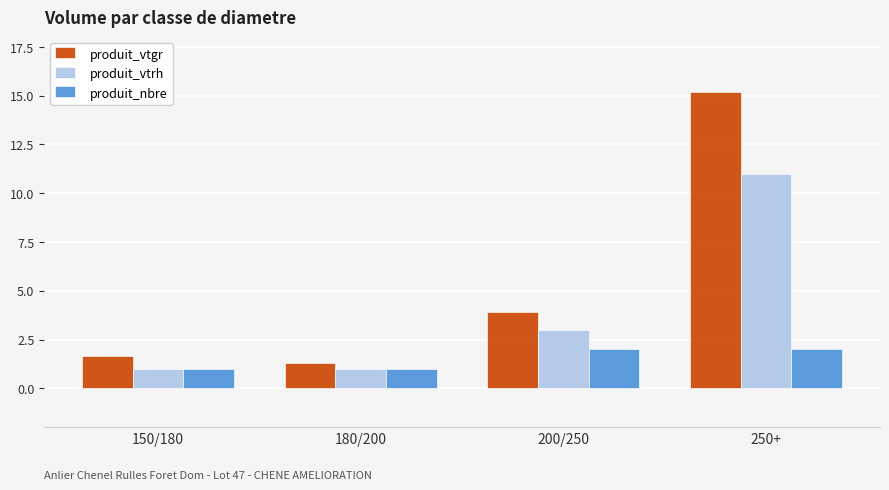

Rank the series by their average value, from lowest to highest.

produit_nbre, produit_vtrh, produit_vtgr